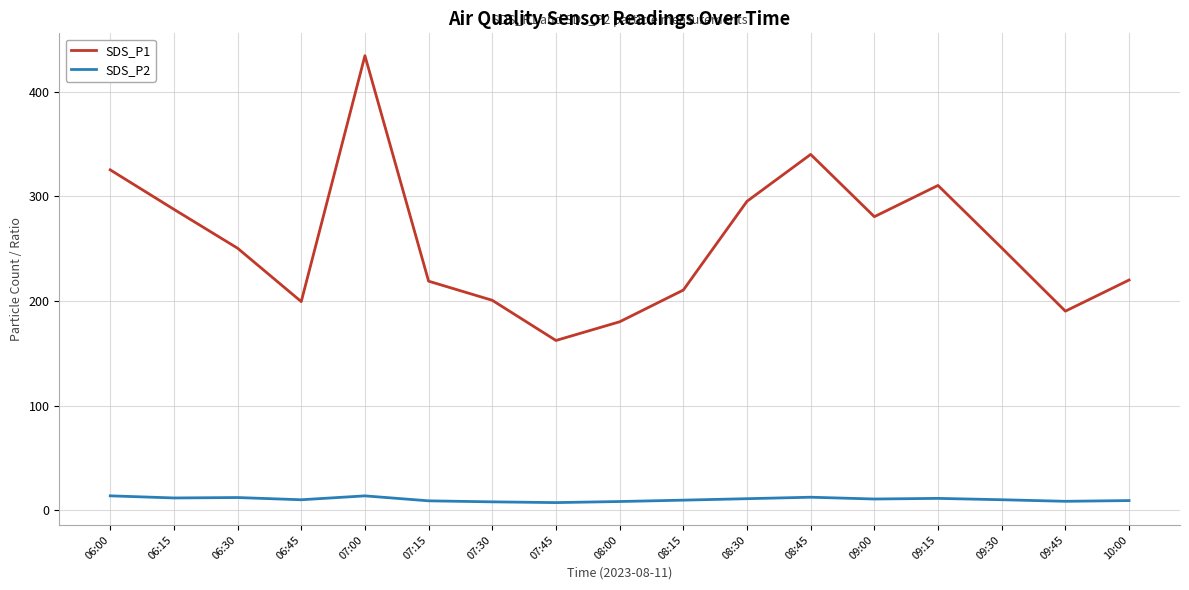

True or false: SDS_P1 and SDS_P2 cross at least once.

False